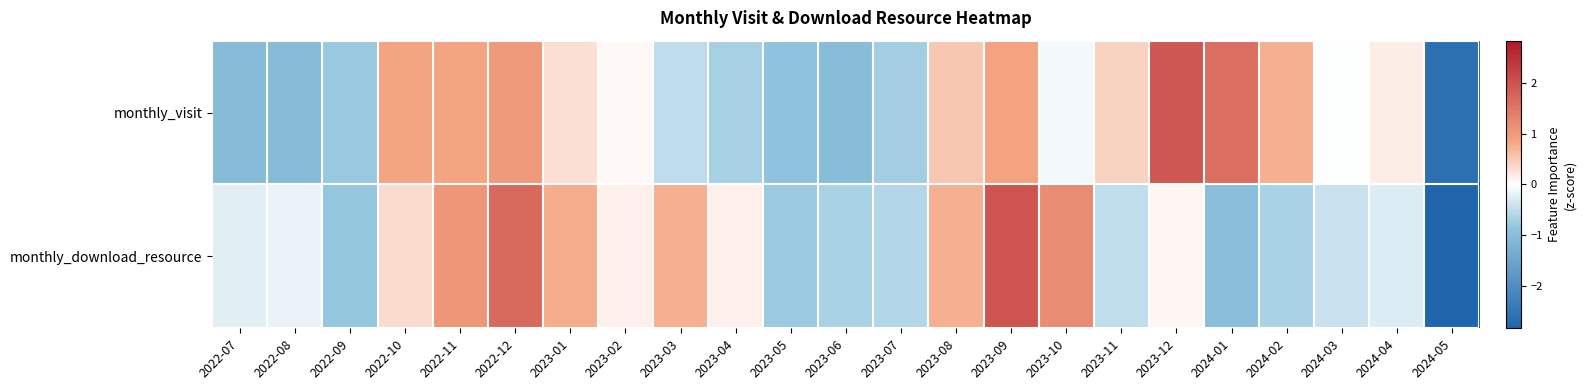

Reading right to left, transcribe all the data shown in this chart.

monthly_visit: 2024-05=-2.6	2024-04=0.2	2024-03=-0.0	2024-02=0.7	2024-01=1.6	2023-12=1.9	2023-11=0.4	2023-10=-0.1	2023-09=0.9	2023-08=0.5	2023-07=-0.7	2023-06=-1.0	2023-05=-0.9	2023-04=-0.7	2023-03=-0.5	2023-02=0.1	2023-01=0.3	2022-12=1.0	2022-11=0.8	2022-10=0.8	2022-09=-0.8	2022-08=-1.0	2022-07=-1.0
monthly_download_resource: 2024-05=-2.8	2024-04=-0.3	2024-03=-0.4	2024-02=-0.6	2024-01=-1.0	2023-12=0.1	2023-11=-0.5	2023-10=1.2	2023-09=2.0	2023-08=0.7	2023-07=-0.6	2023-06=-0.7	2023-05=-0.8	2023-04=0.1	2023-03=0.7	2023-02=0.1	2023-01=0.8	2022-12=1.7	2022-11=1.1	2022-10=0.3	2022-09=-0.8	2022-08=-0.2	2022-07=-0.2